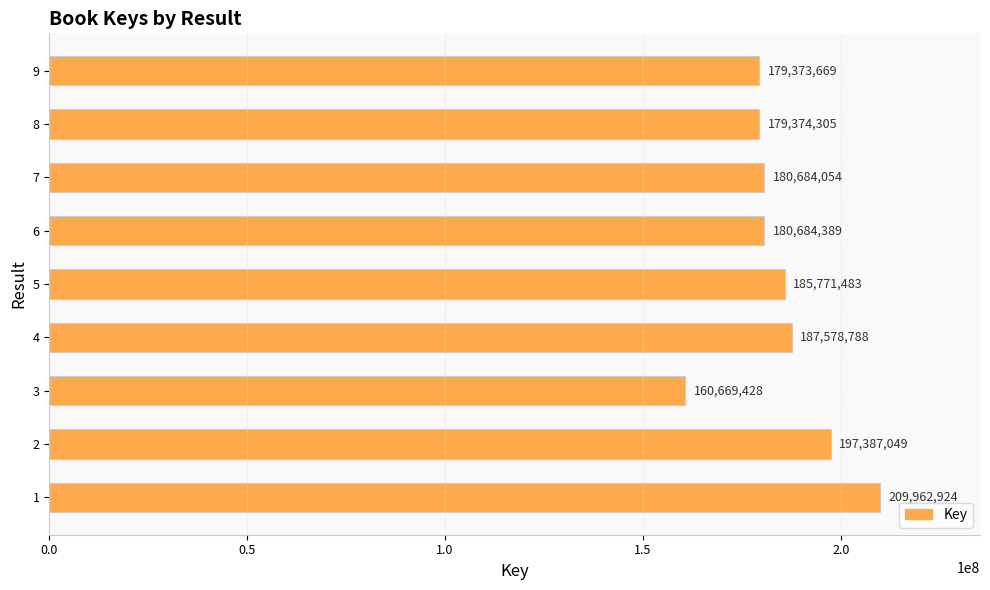

True or false: the data shows 209962924 at 1.

True